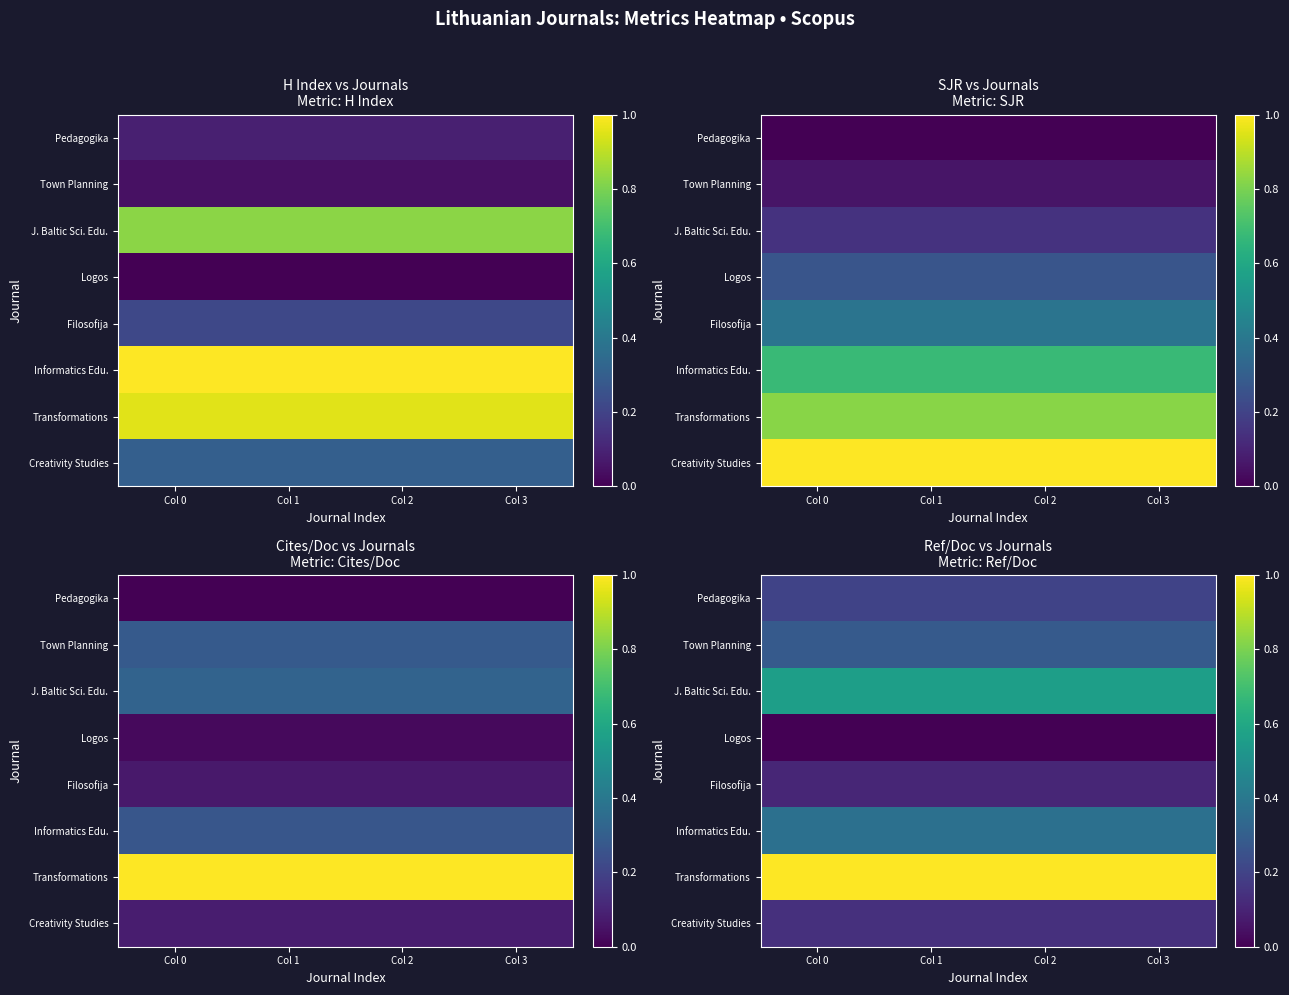

What is the difference between the highest and lowest values at Col 0?

1.0